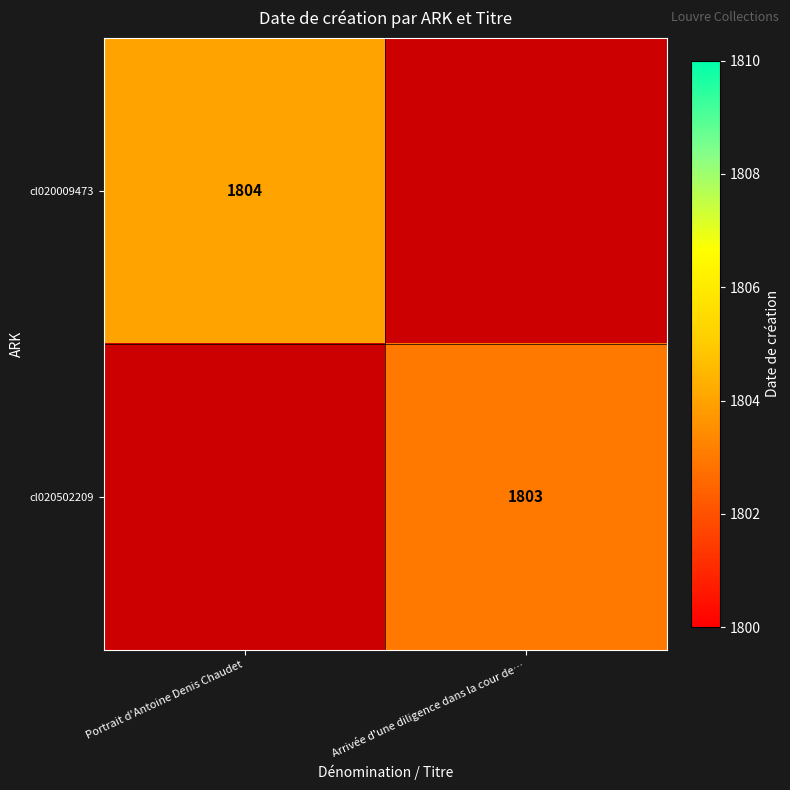

The cl020502209 series shows 1171 at Arrivée d'une diligence dans la cour de…. True or false?

False